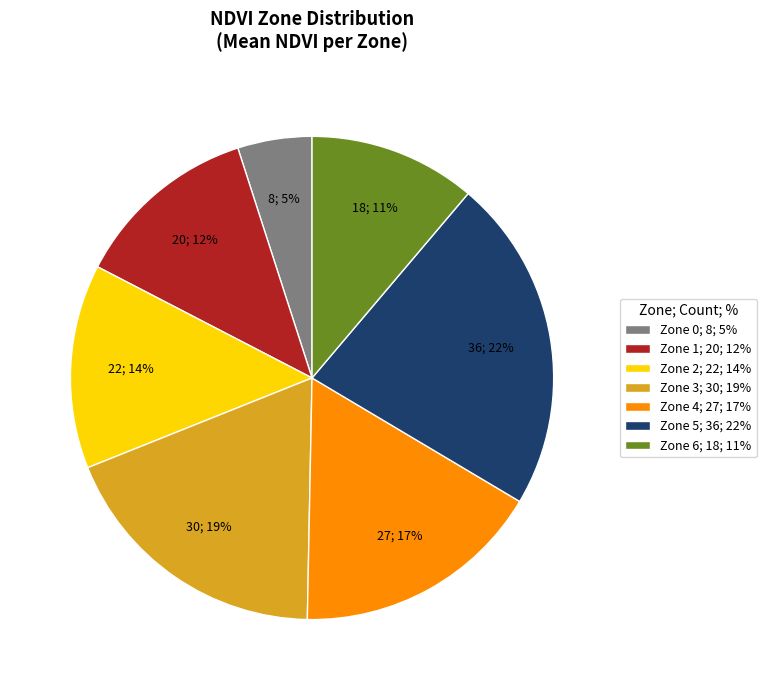

What is the ratio of the value at Zone 5; 36; 22% to the value at Zone 1; 20; 12%?

1.8